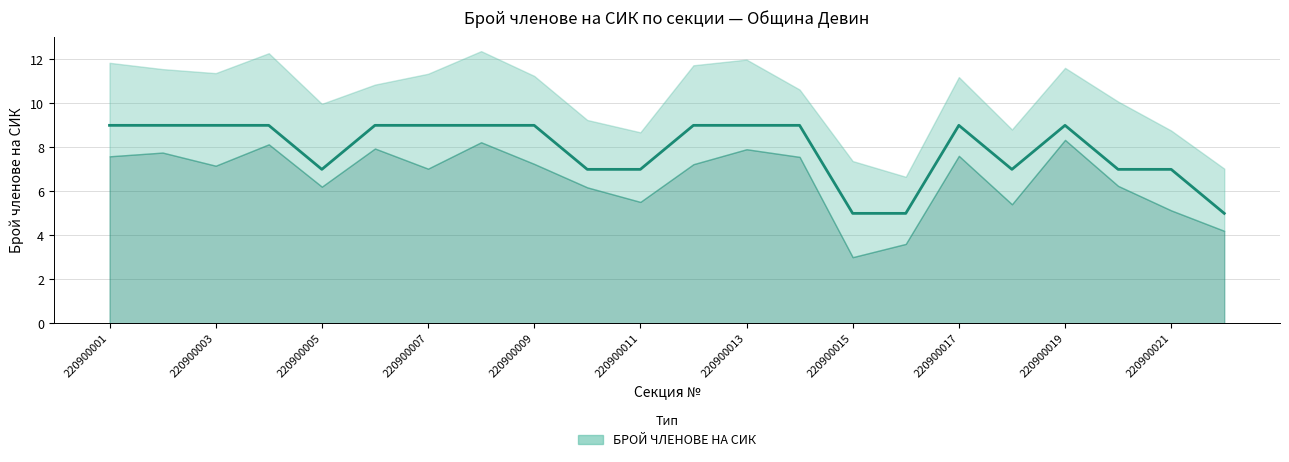

What is the change in value from 220900003 to 220900015?

-4